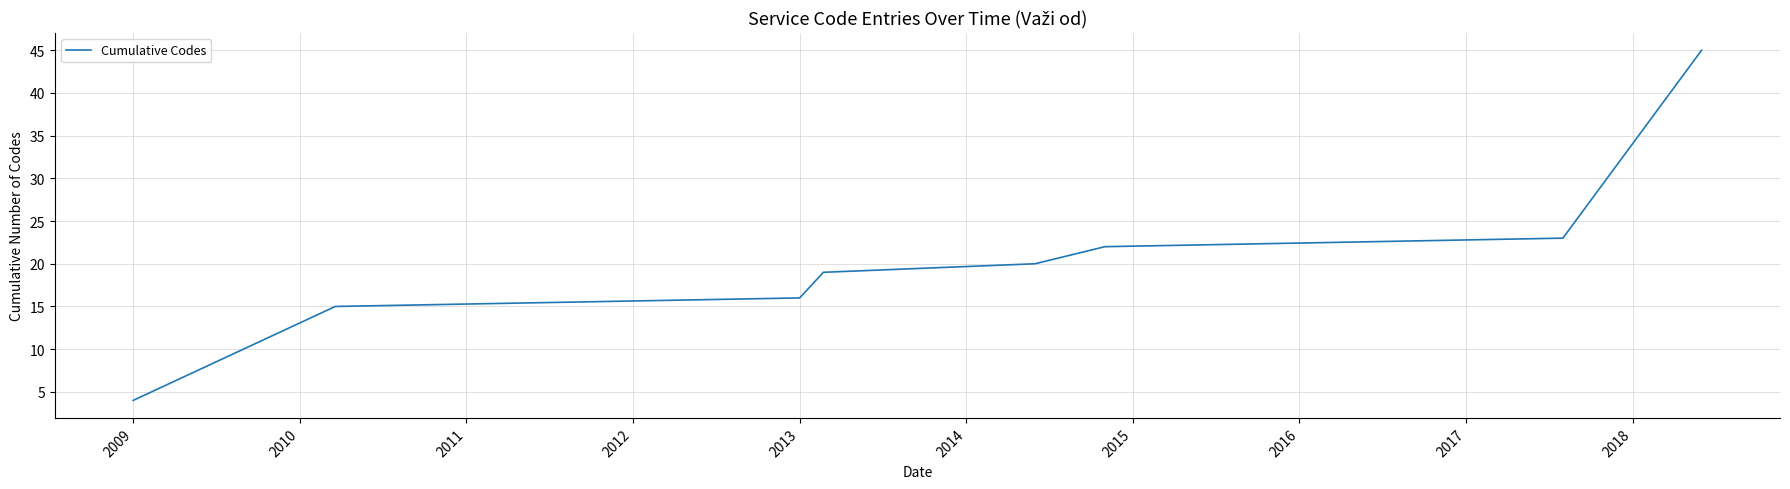

True or false: there are more than 1 points higher than both neighbors.

False